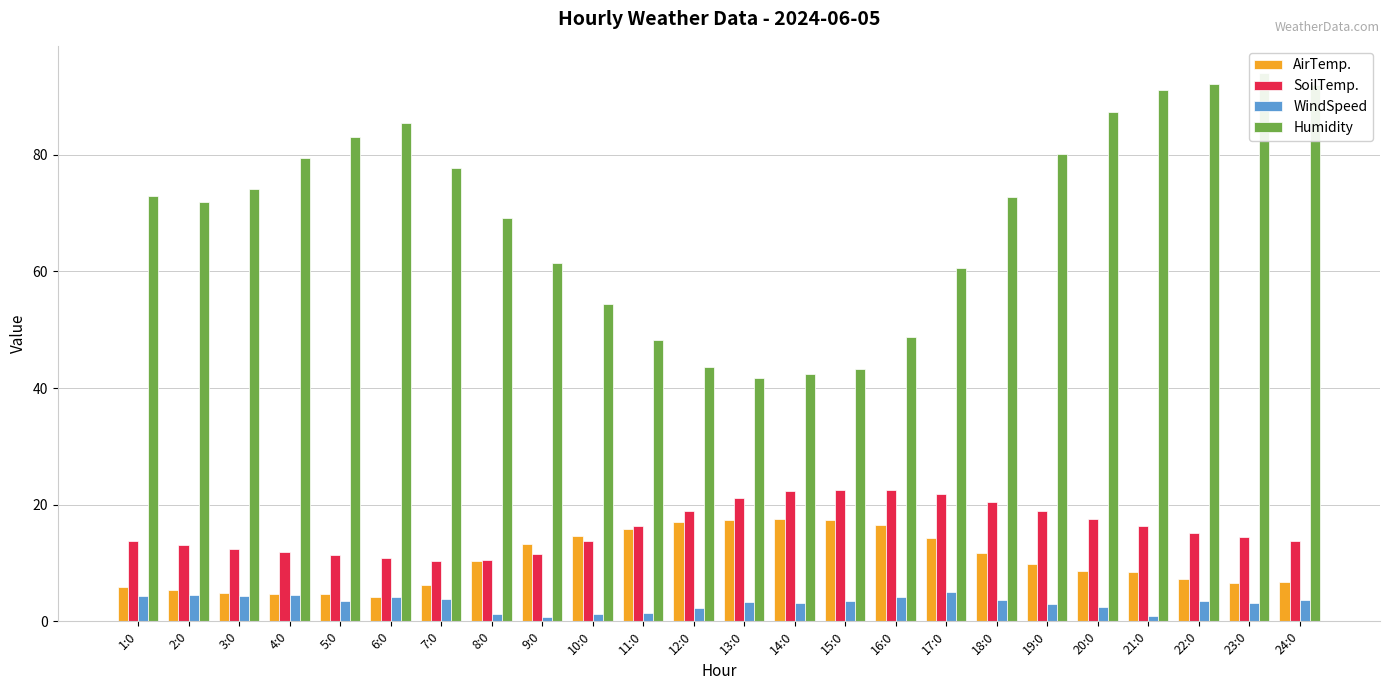

What is the label of the 21st bar from the right?

4:0